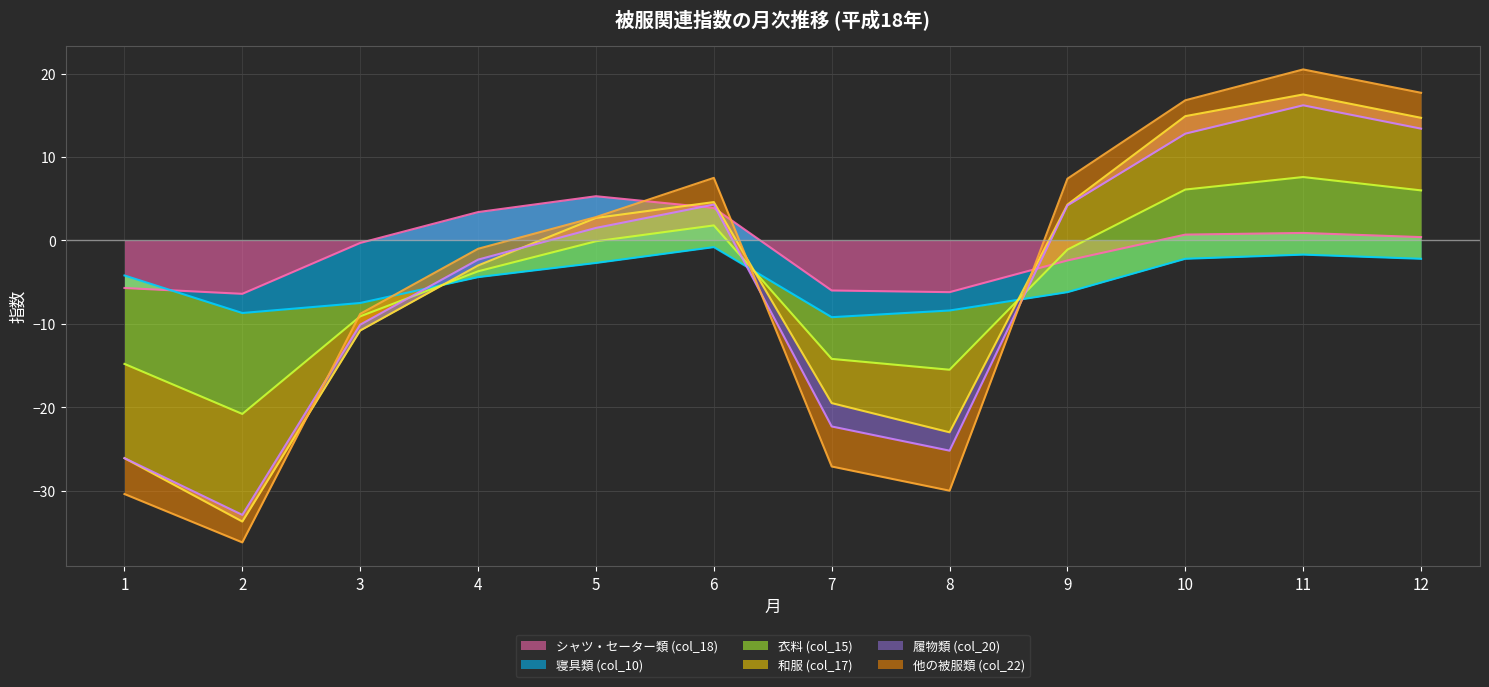

Which category has the highest value in the シャツ・セーター類 (col_18) series?

5